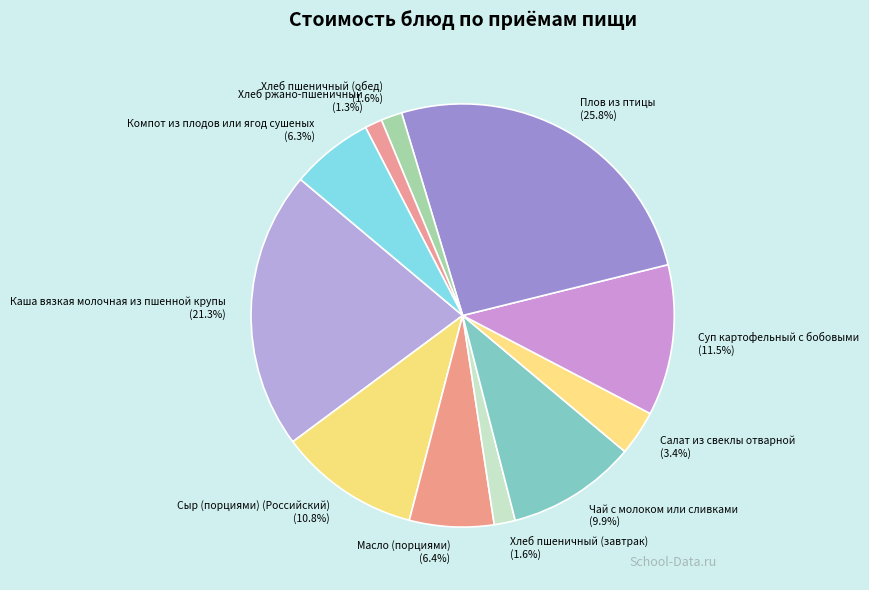

Is the sum of Хлеб пшеничный (обед) and Суп картофельный с бобовыми greater than half?

No